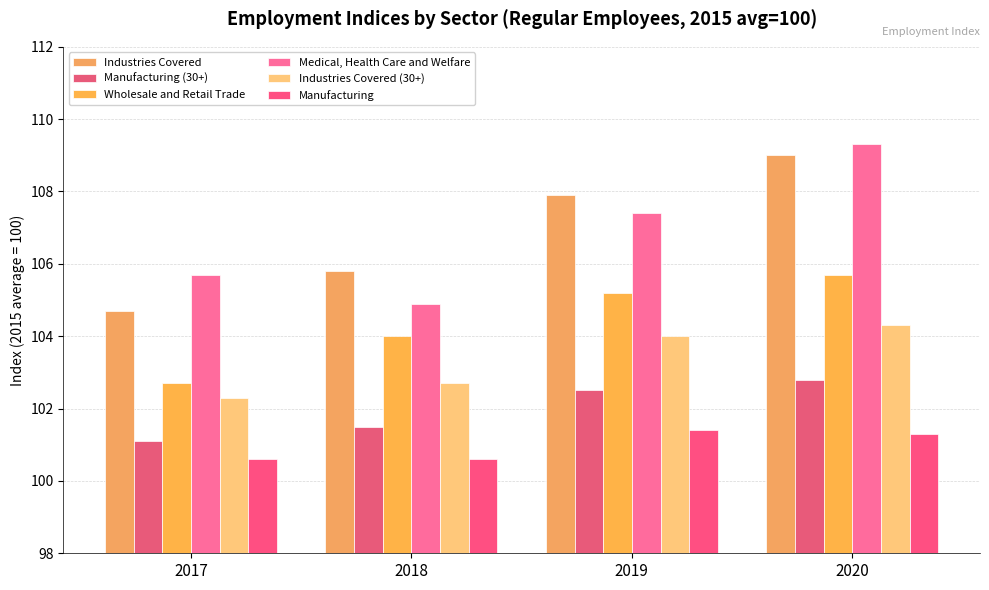

How many groups of bars are there?

4